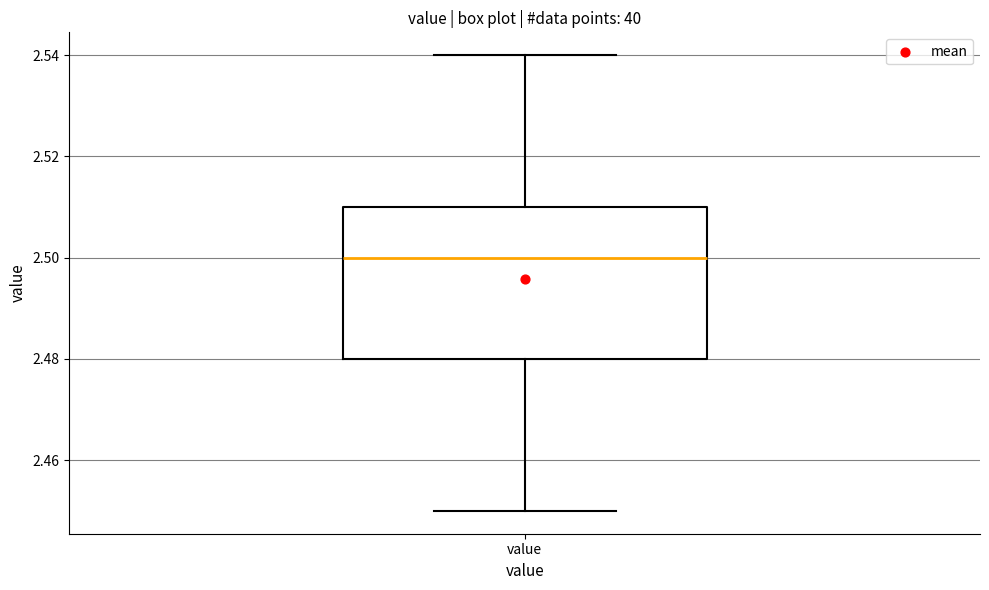

Transcribe this box plot: give where the median line is, the range the box spans, and where the two whiskers end, as read against the y-axis. The values are not printed on the chart, so give them approximately, as read against the axis.

median 2.50, box 2.48 to 2.51, whiskers 2.45 to 2.54